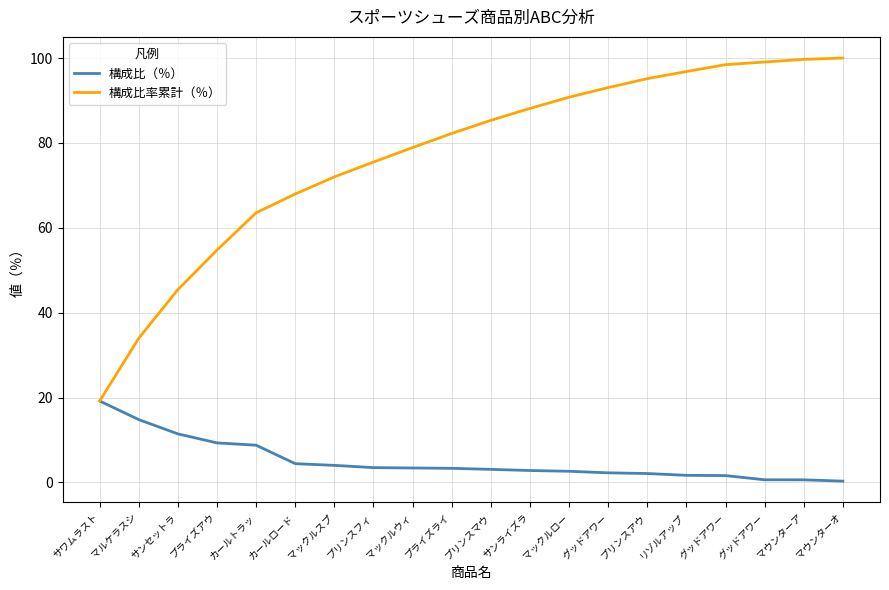

Which category has the highest value in the 構成比率累計（％） series?

マウンターオ